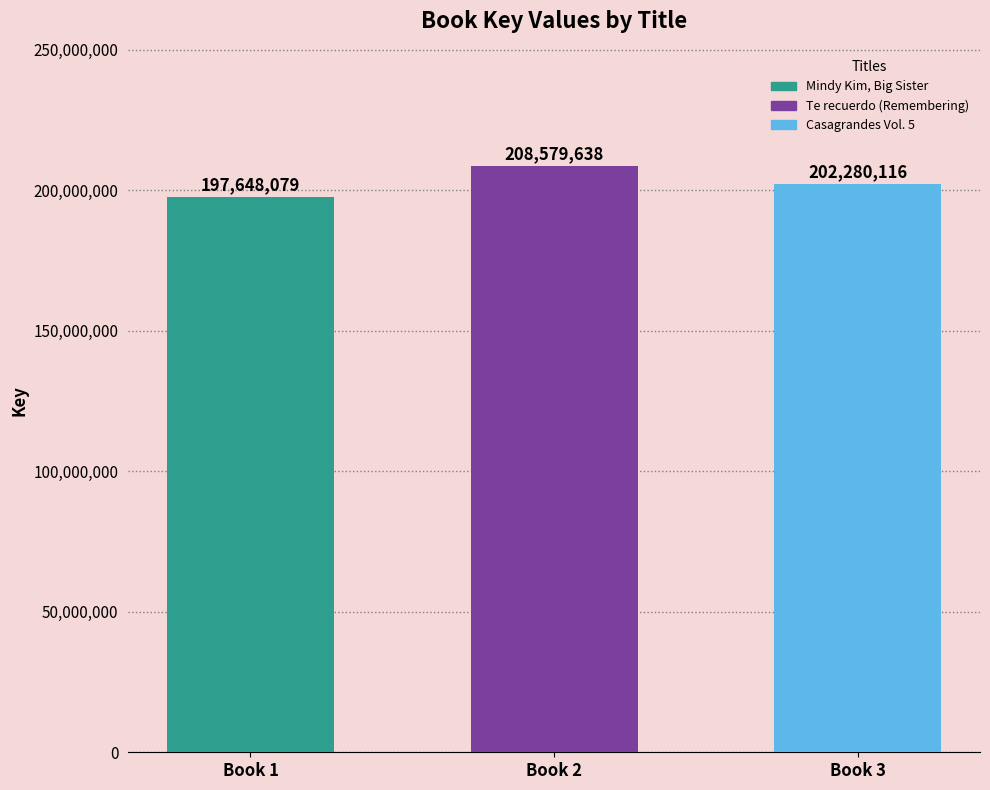

Rank the categories by value from highest to lowest.

Te recuerdo (Remembering), Casagrandes Vol. 5, Mindy Kim, Big Sister